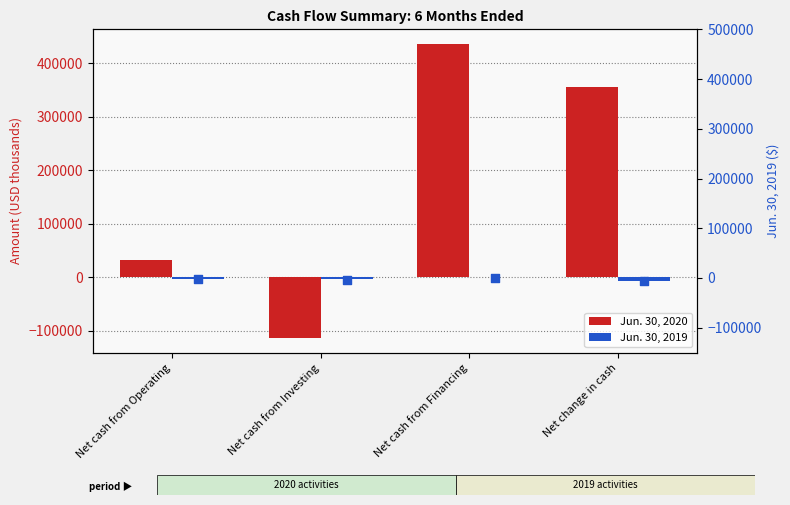

At which category is the sum across all series the highest?

Net cash from Financing